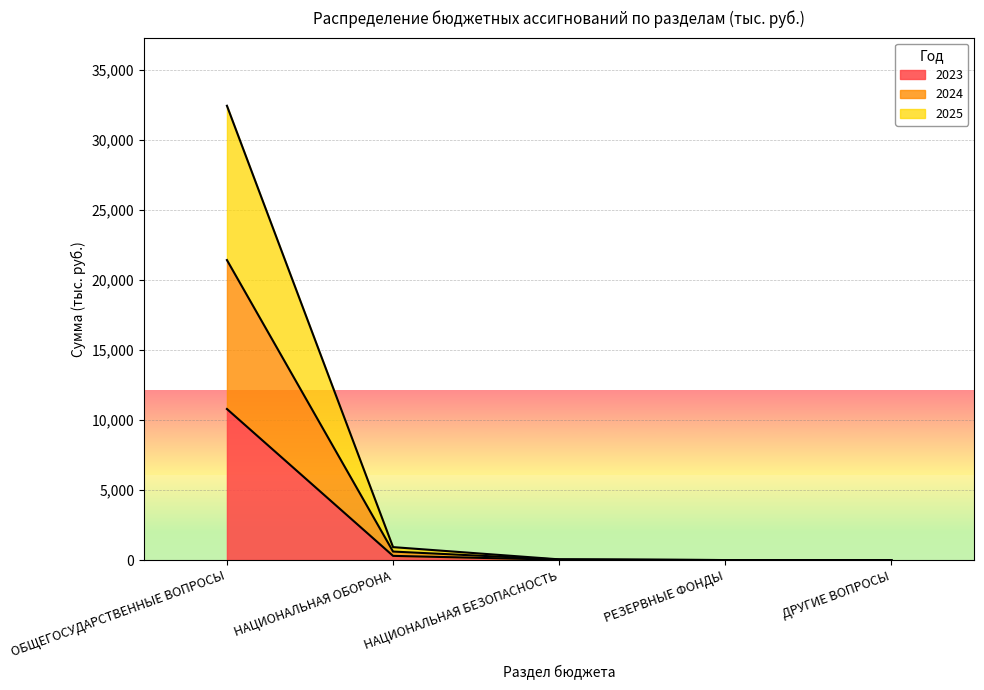

What is the label of the 4th point from the left?

РЕЗЕРВНЫЕ ФОНДЫ